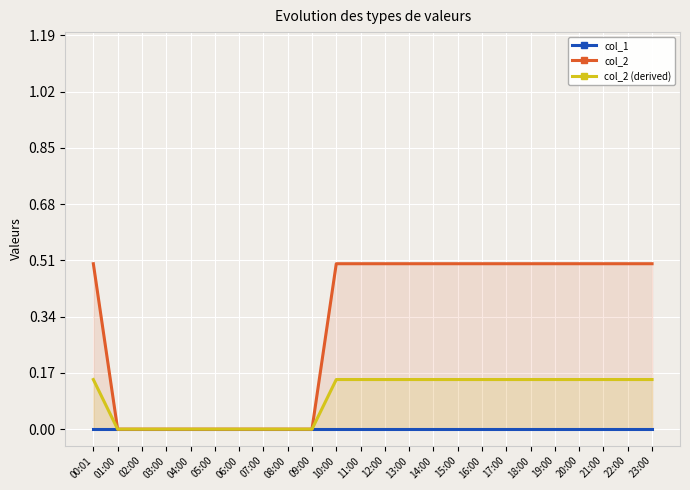

True or false: col_2 (derived) has more than 0 interior local peaks.

False